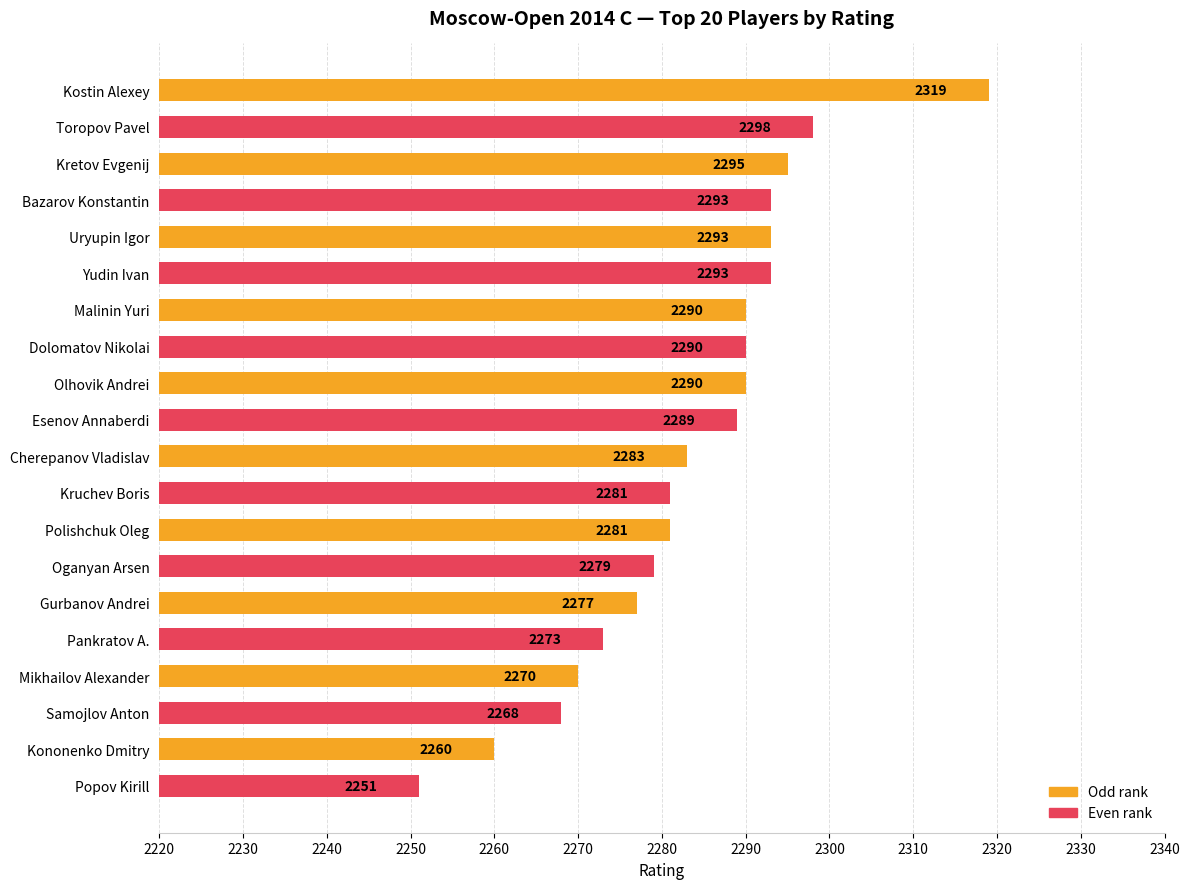

The value at Popov Kirill is 3360. True or false?

False